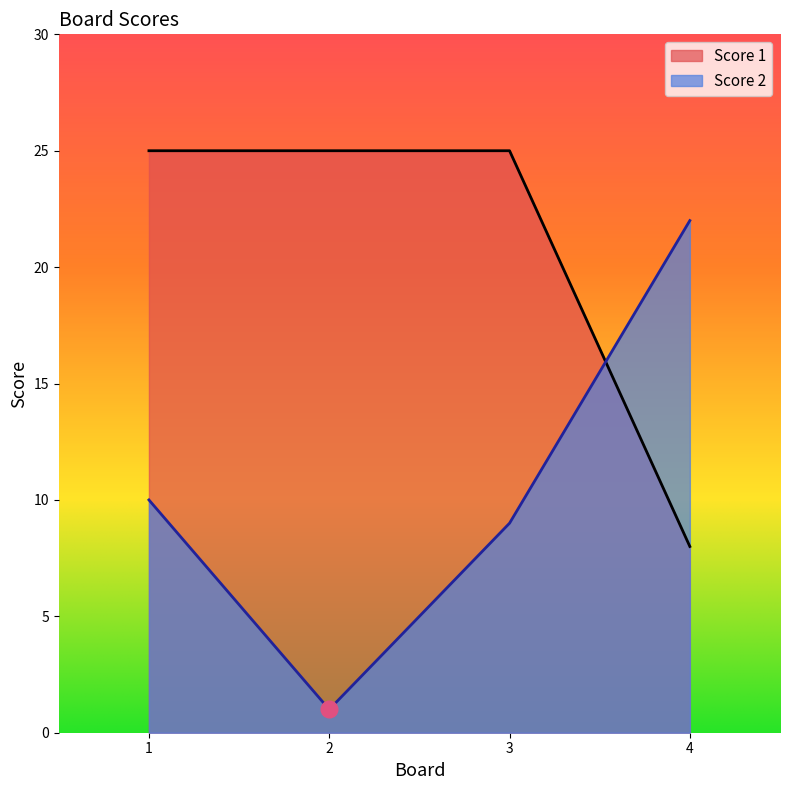

What is the total value across all series at 2?

26